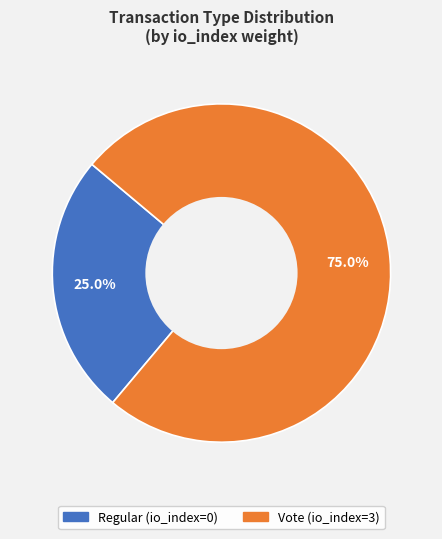

Which has a higher value, Regular or Vote?

Vote